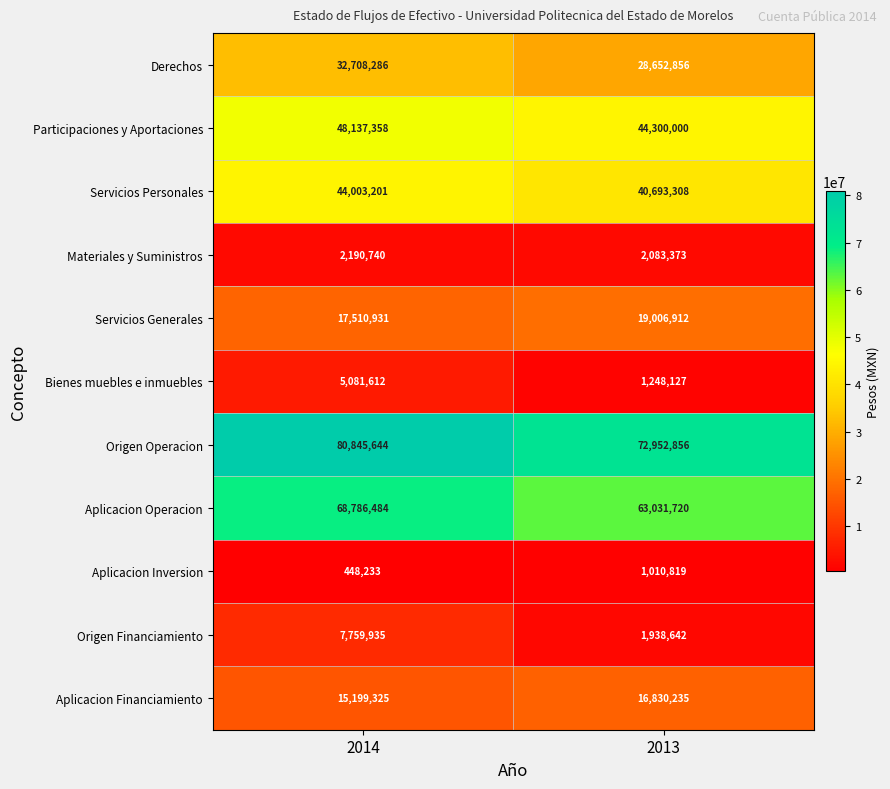

At how many categories does at least one series exceed 74735614?

1